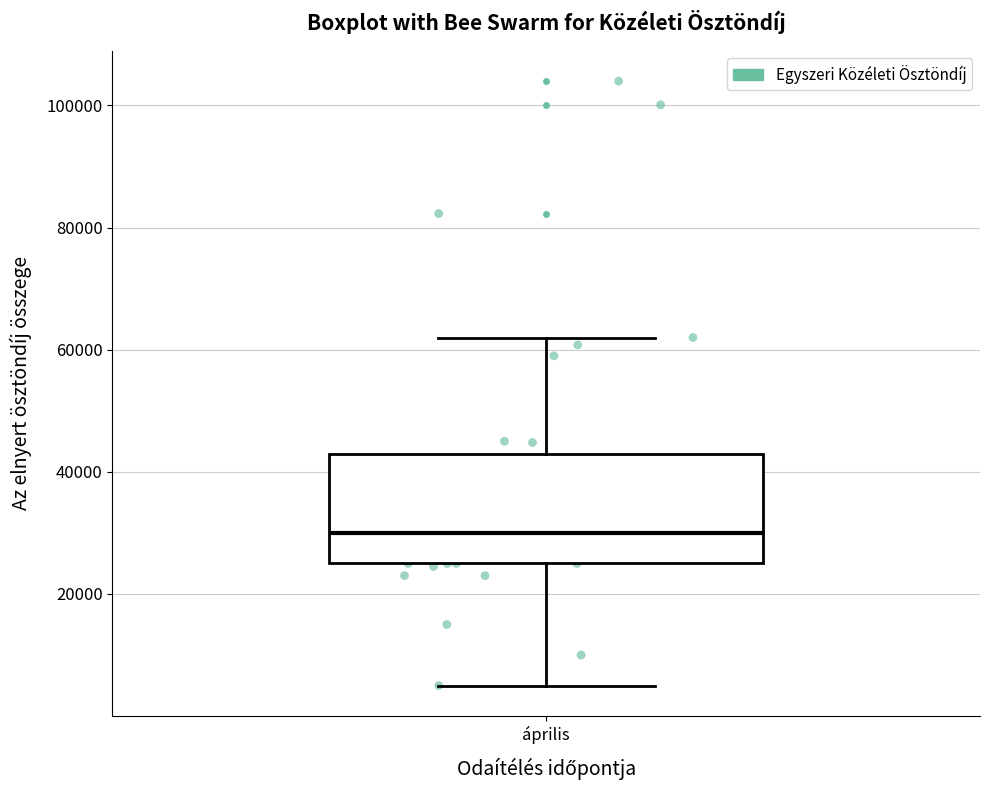

Where does the upper whisker of the box for április end on the y-axis? The values are not printed on the chart, so give them approximately, as read against the axis.

62000